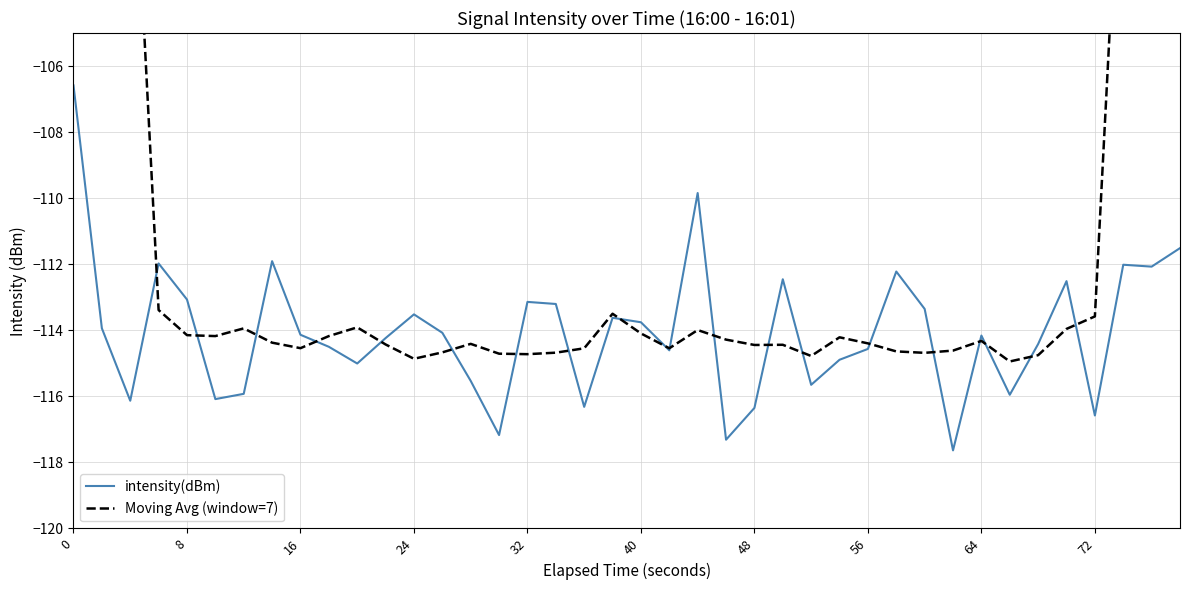

What is the maximum value for intensity(dBm)?

-106.6